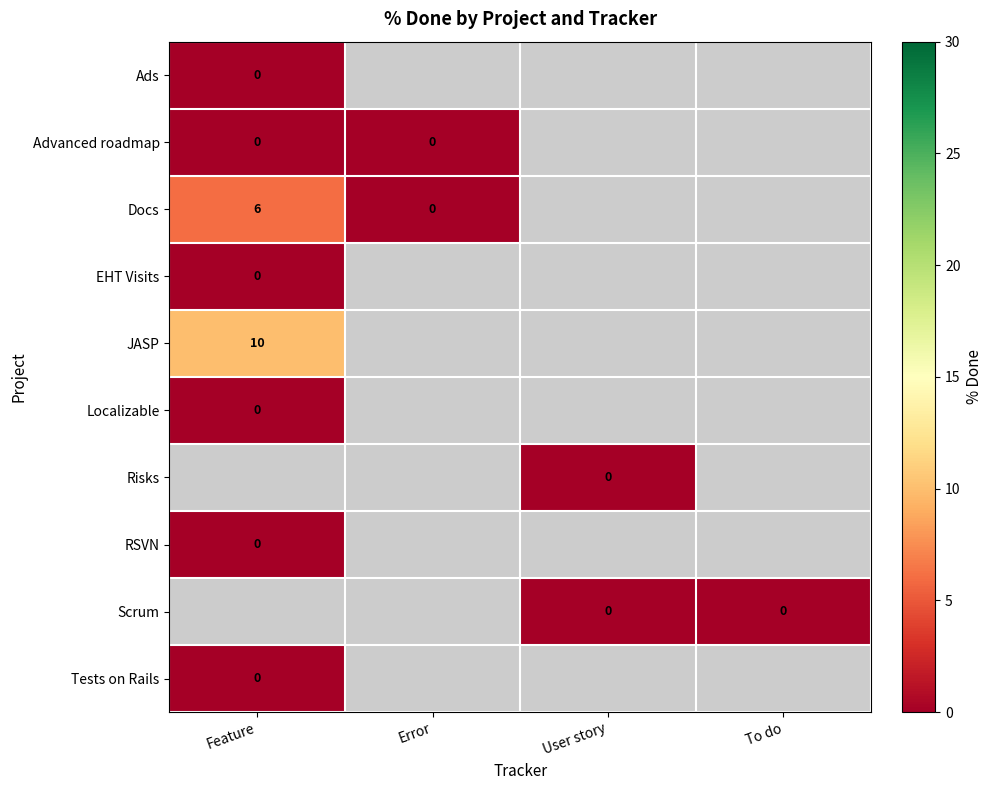

Is the value of Risks at User story greater than the value of Docs at Feature?

No